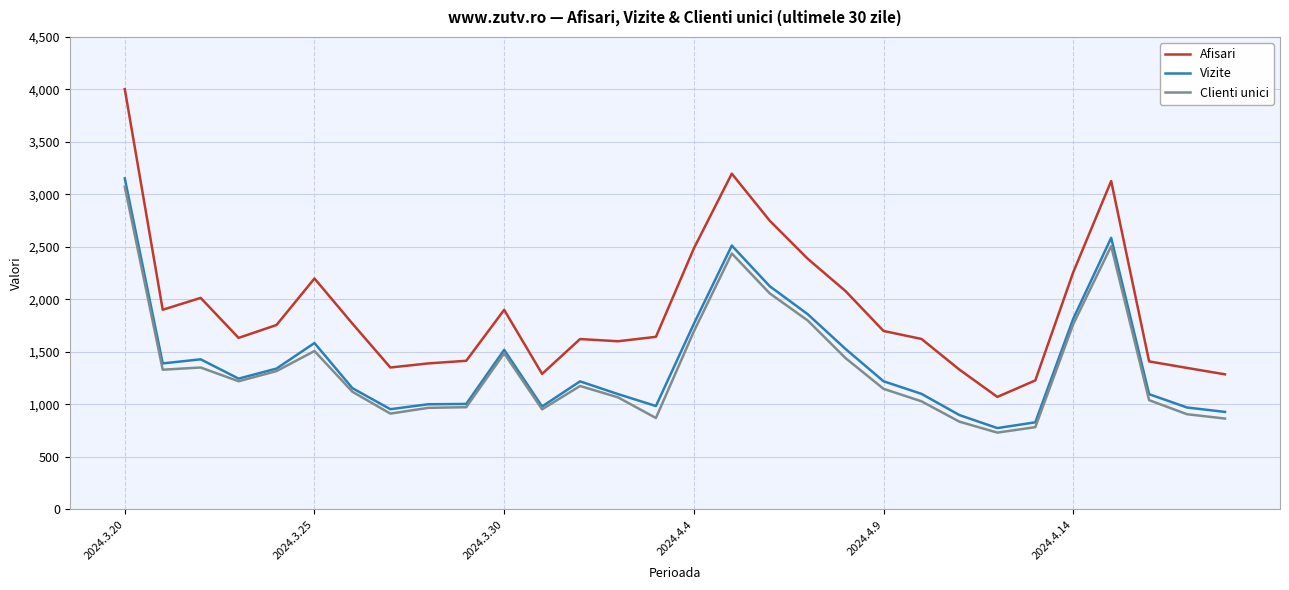

Which series has the largest total across all categories?

Afisari